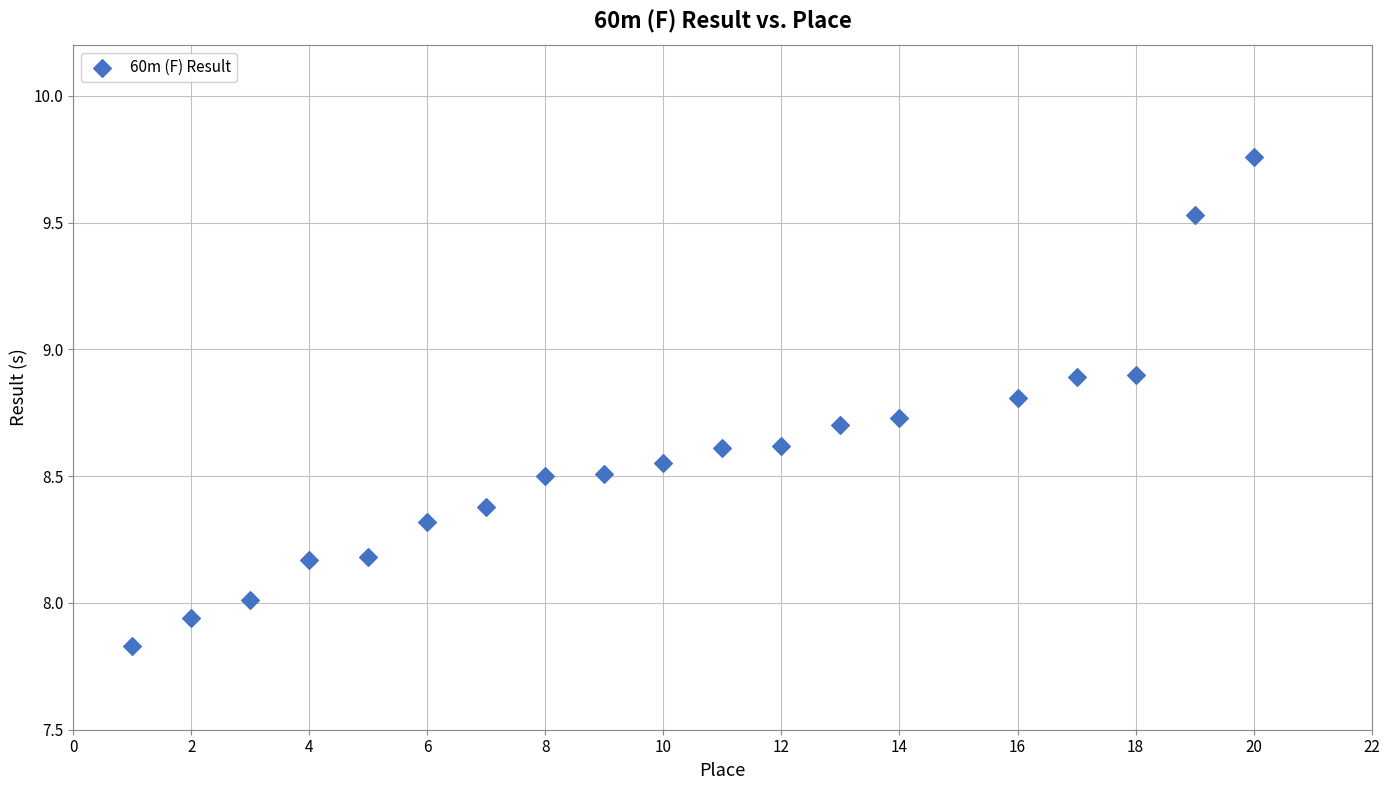

What is the range of X values (max minus min)?

19.0